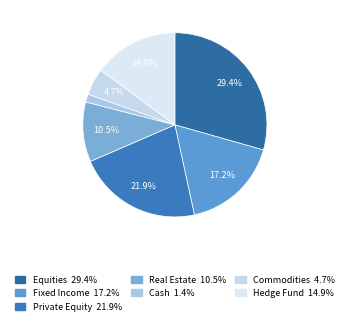

How many slices are in this pie chart?

7